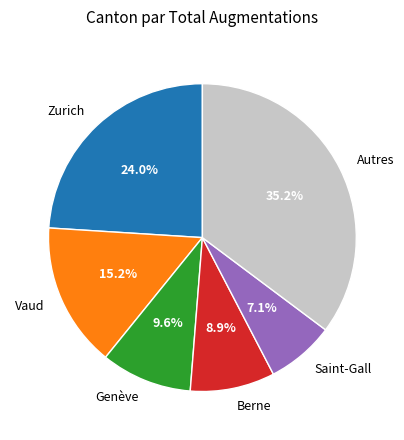

Which has a higher value, Berne or Autres?

Autres